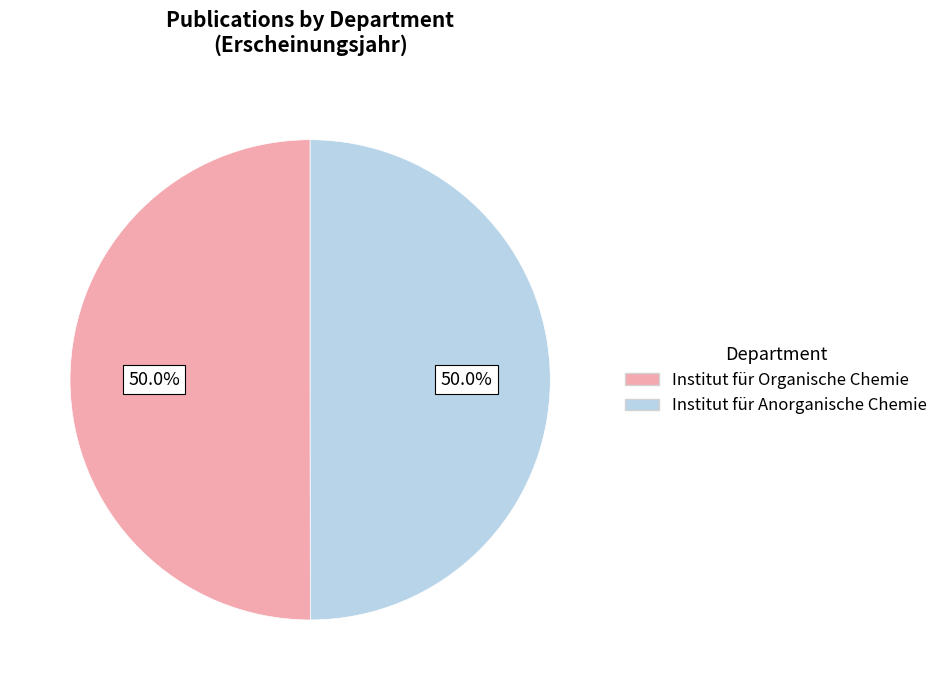

What percentage do Institut für Anorganische Chemie and Institut für Organische Chemie together represent?

100.0%